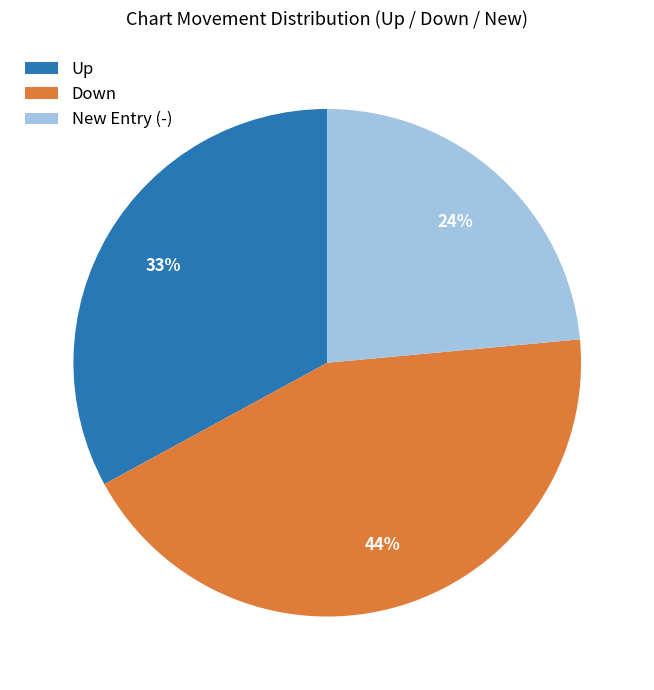

Is there a majority slice in this chart?

No